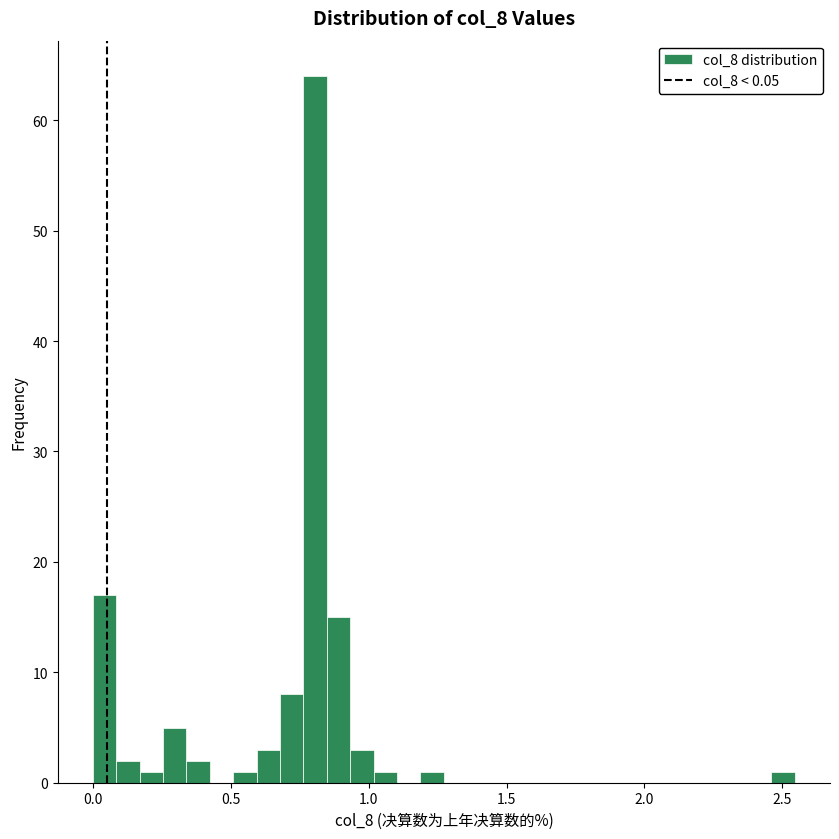

Around what value on the x-axis is the tallest bar? Give the approximate position of its centre, as read against the axis.

0.80